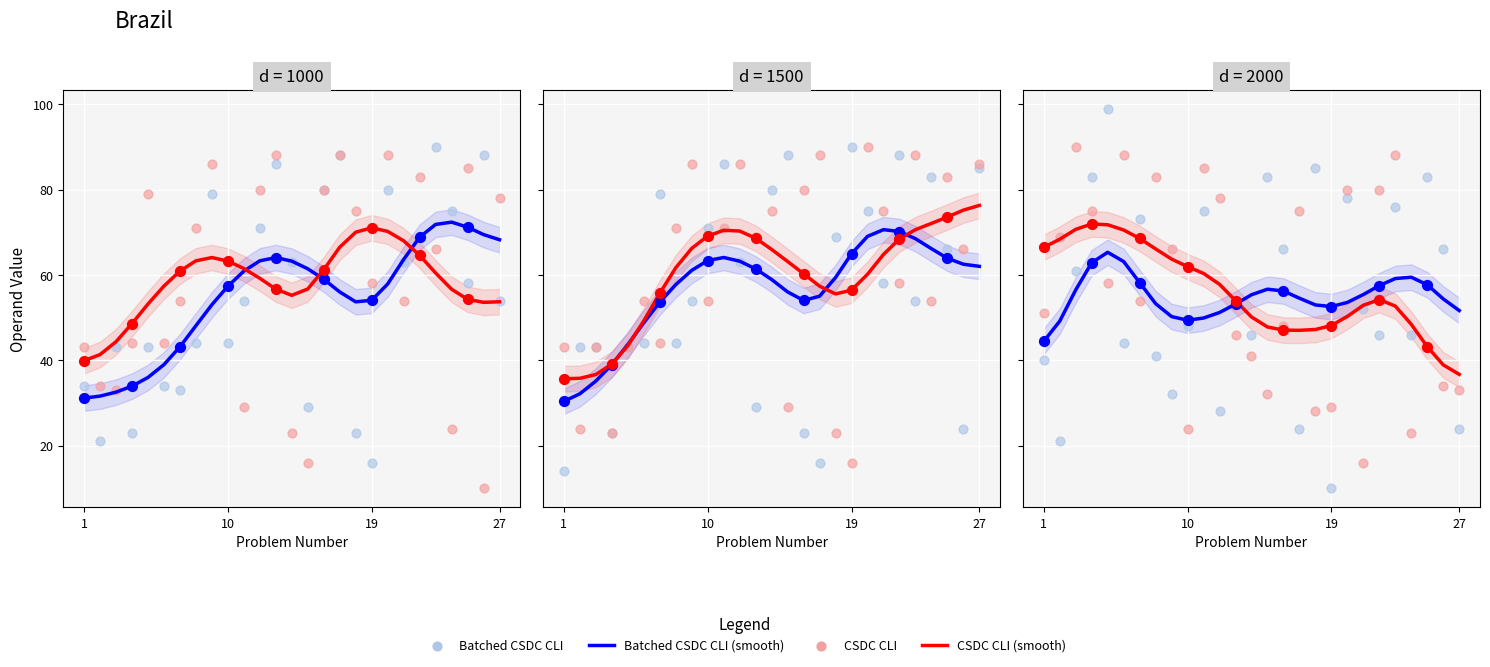

At how many categories does at least one series exceed 91?

1